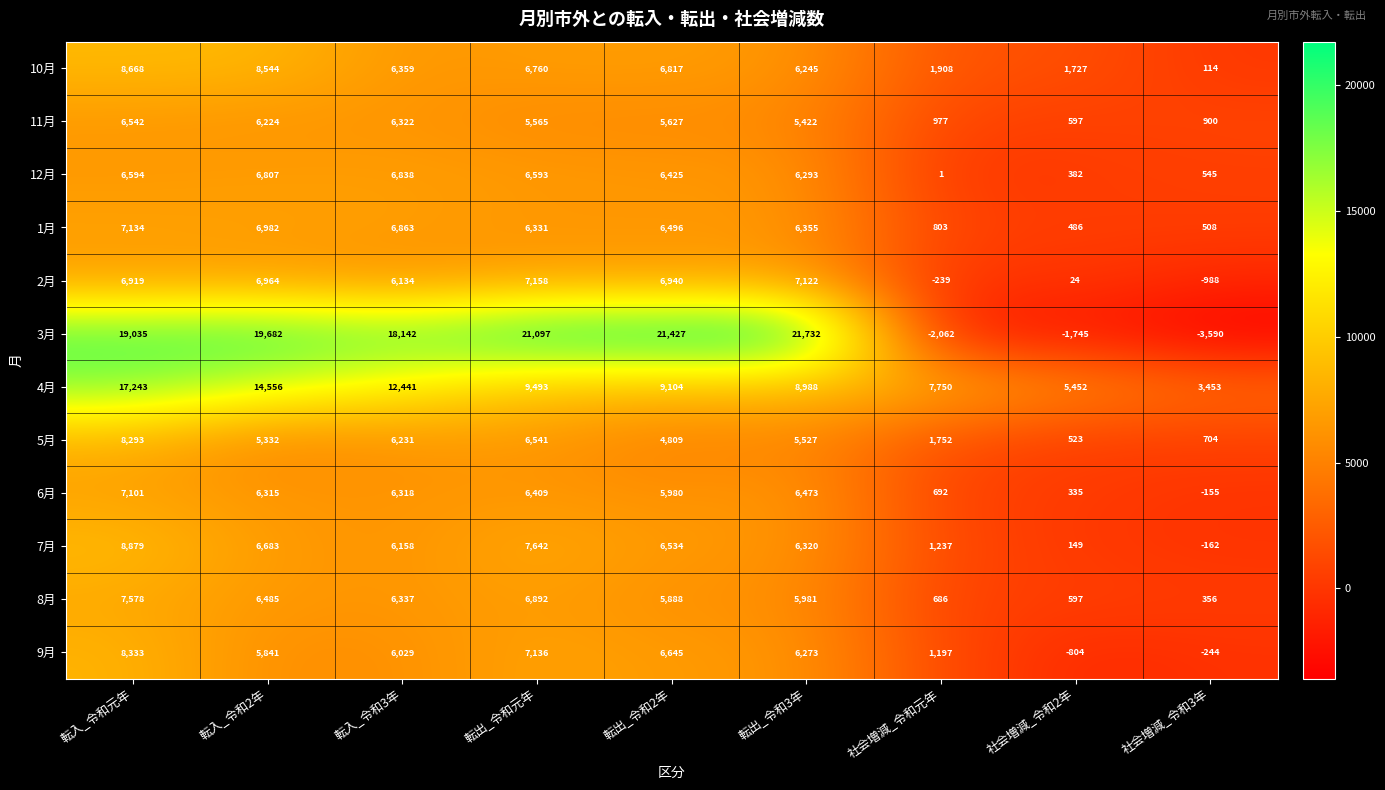

What is the spread (max minus min) of values at 転入_令和2年?

14350